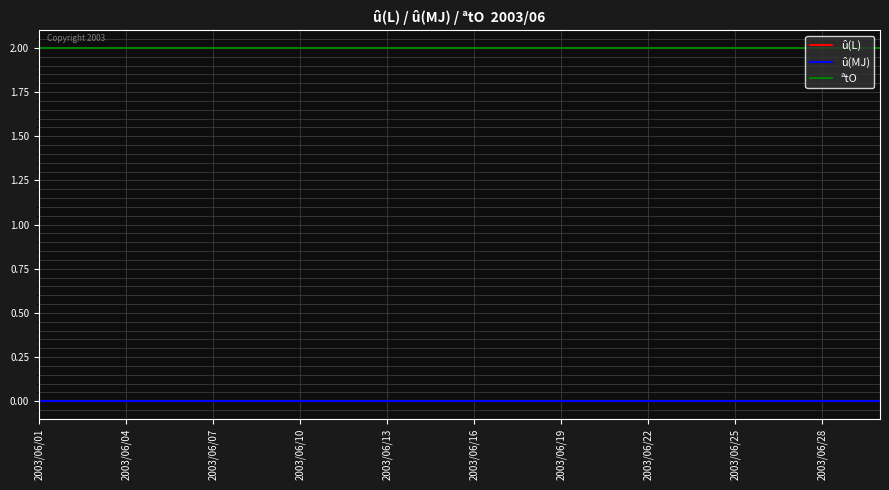

What are all the series names shown in the legend?

û(L), û(MJ), ªtO